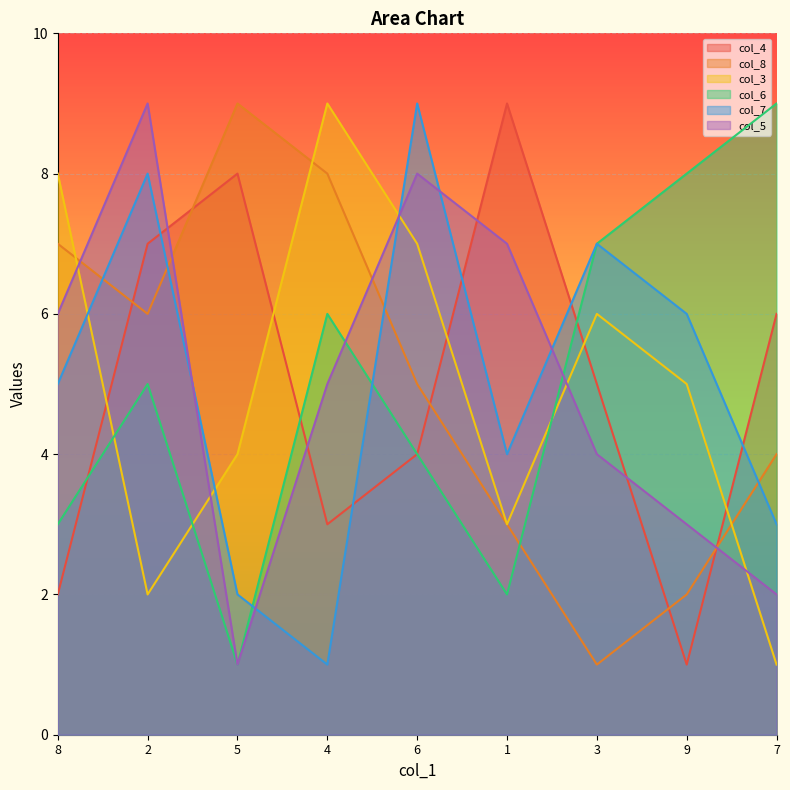

Is it true that col_8 equals 5 at 6?

True